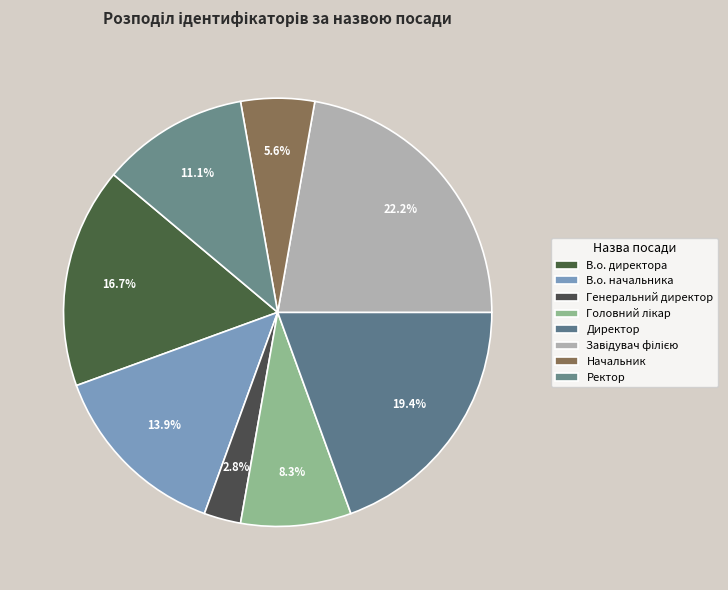

Count the number of slices in the pie.

8